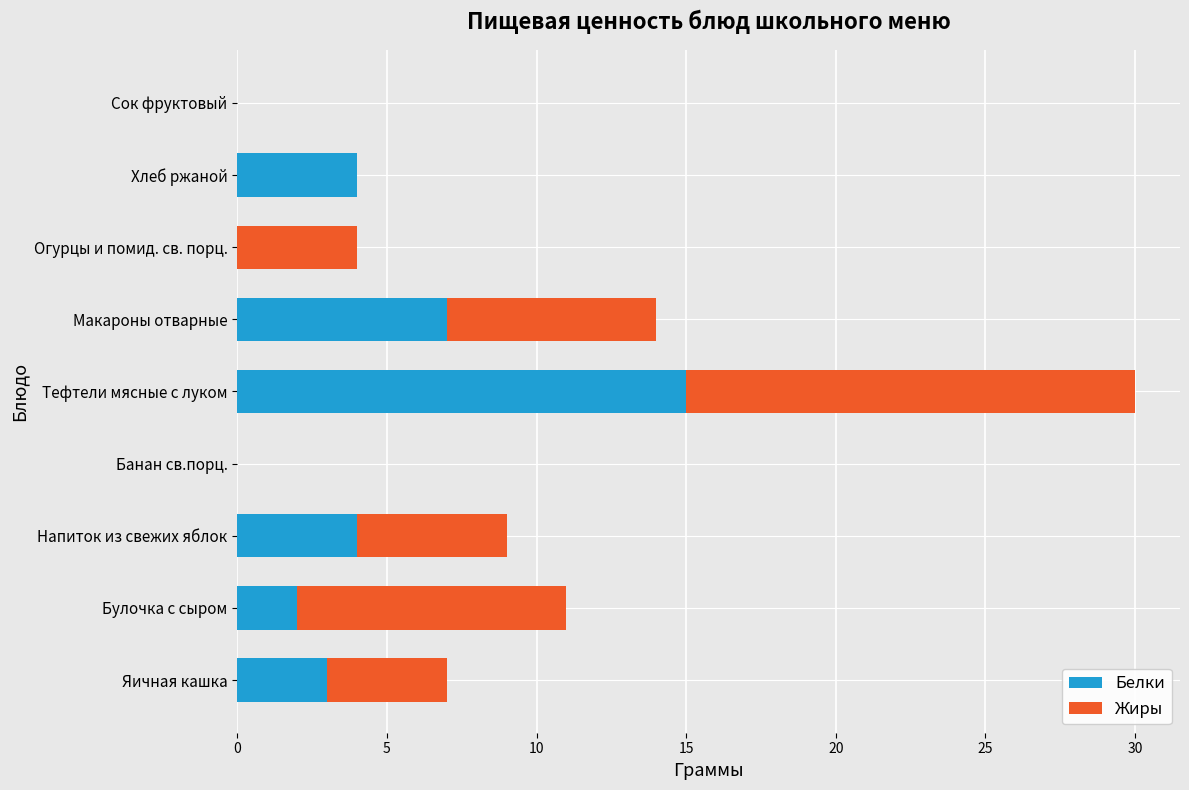

At which label does Белки reach its peak?

Тефтели мясные с луком